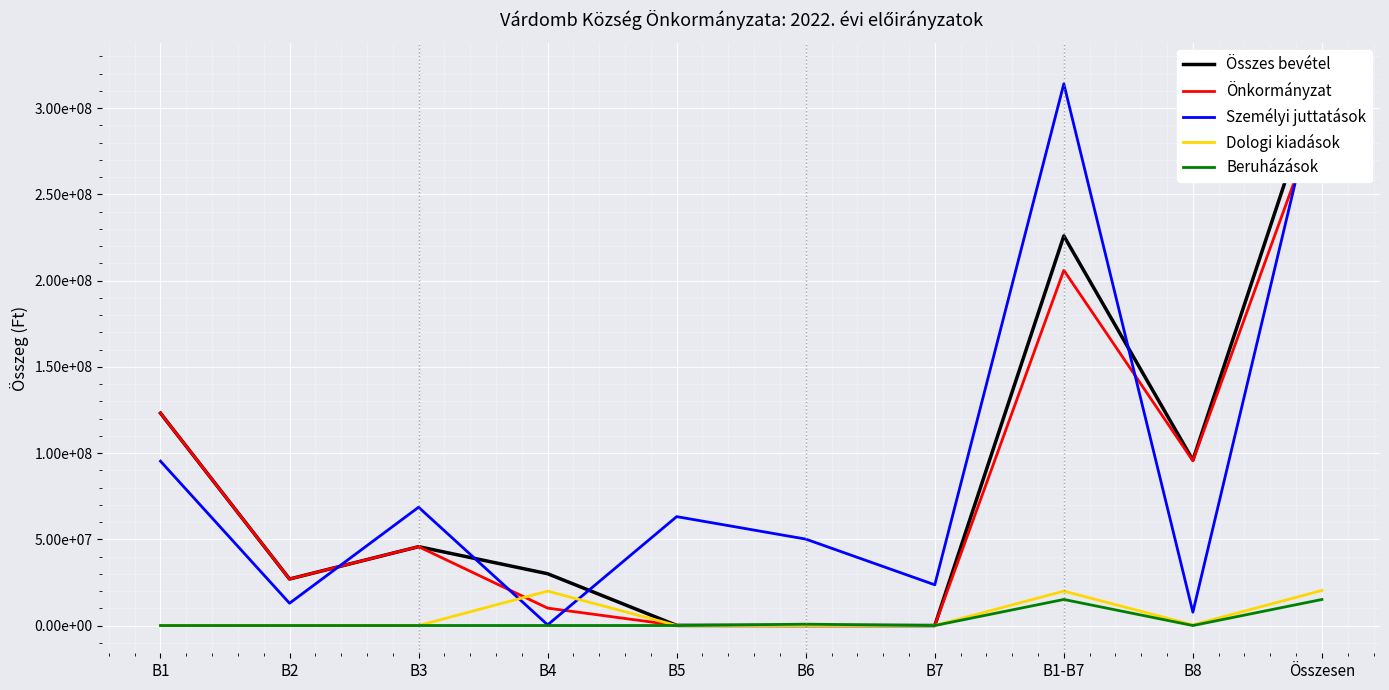

Reading left to right, list all the values displayed in this chart.

Összes bevétel: 123155658	26967876	45730434	30041943	70000	0	0	225965911	95914860	321880771
Önkormányzat: 123155658	26967876	45730434	10099579	70000	0	0	206023547	95520858	301544405
Személyi juttatások: 95311142	12923770	68599452	389775	63159725	50126086	23617615	314139715	7741056	321880771
Dologi kiadások: 0	0	0	19942364	0	0	0	19942364	394002	20336366
Beruházások: 0	0	0	0	0	781050	0	15112657	0	15112657